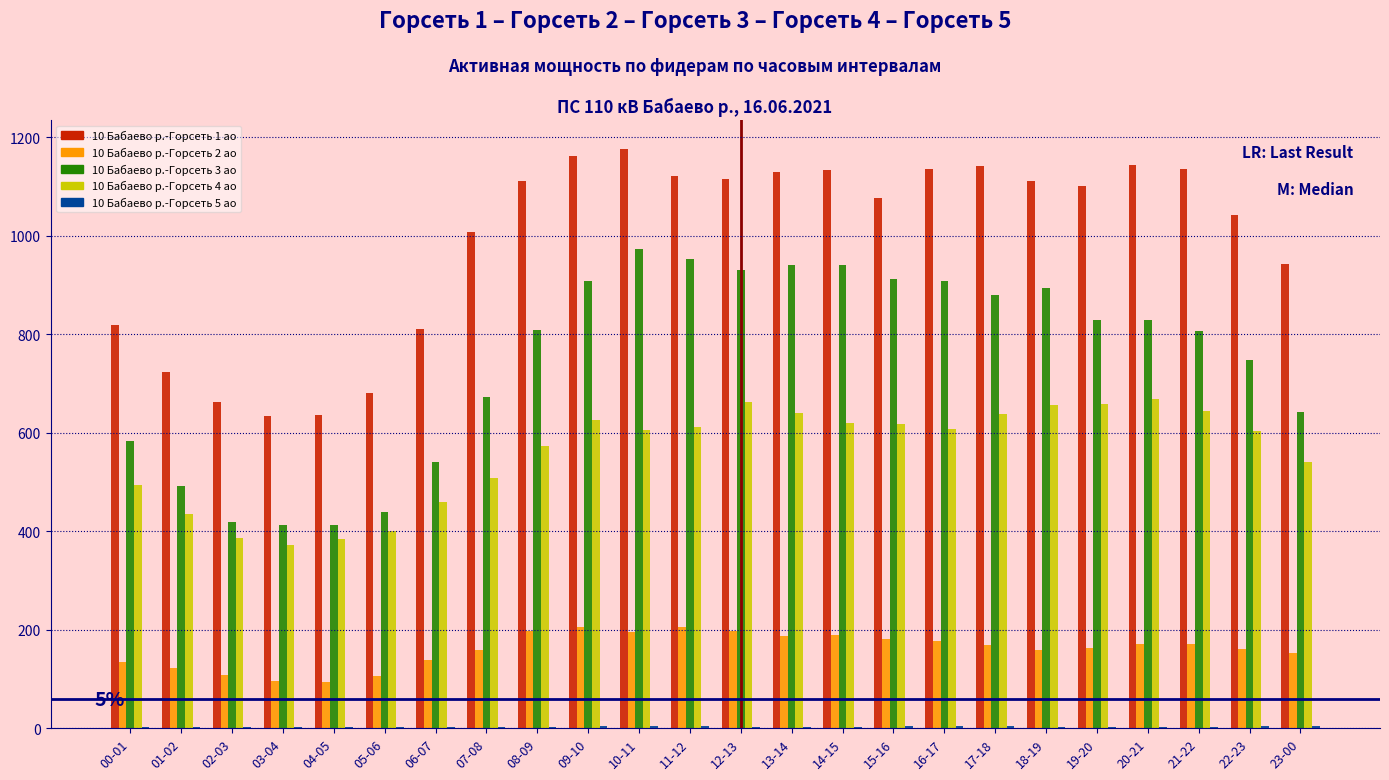

What is the maximum value for 10 Бабаево р.-Горсеть 2 ао?

205.6